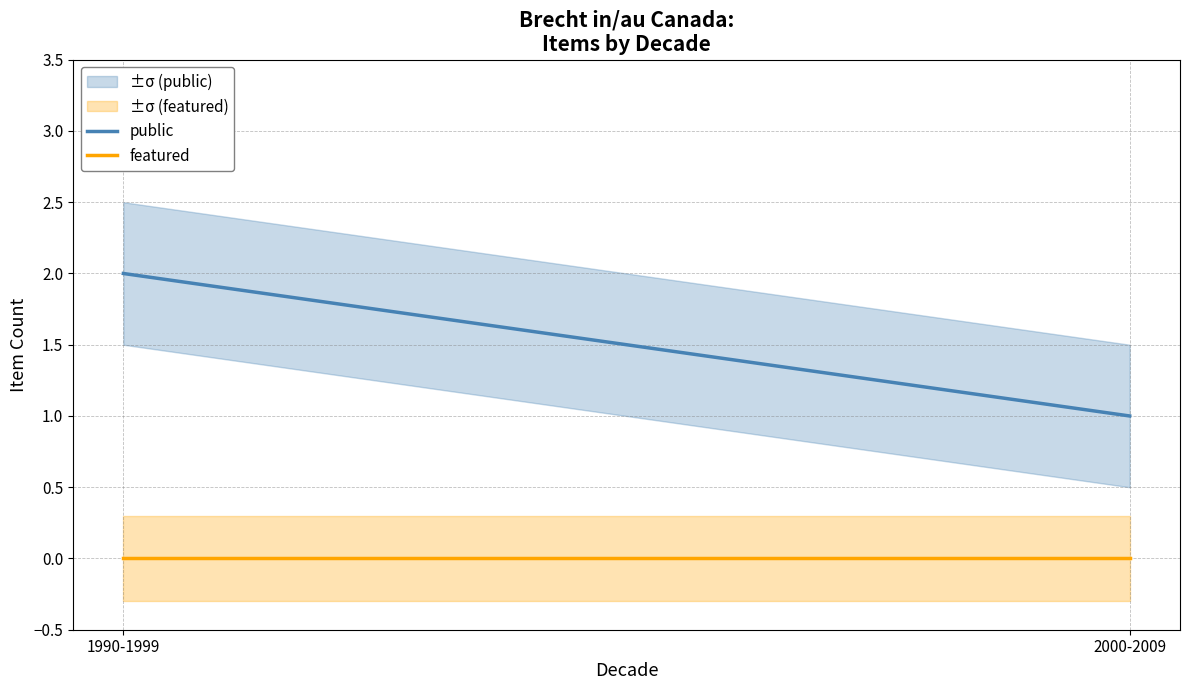

How many series are shown in this chart?

2